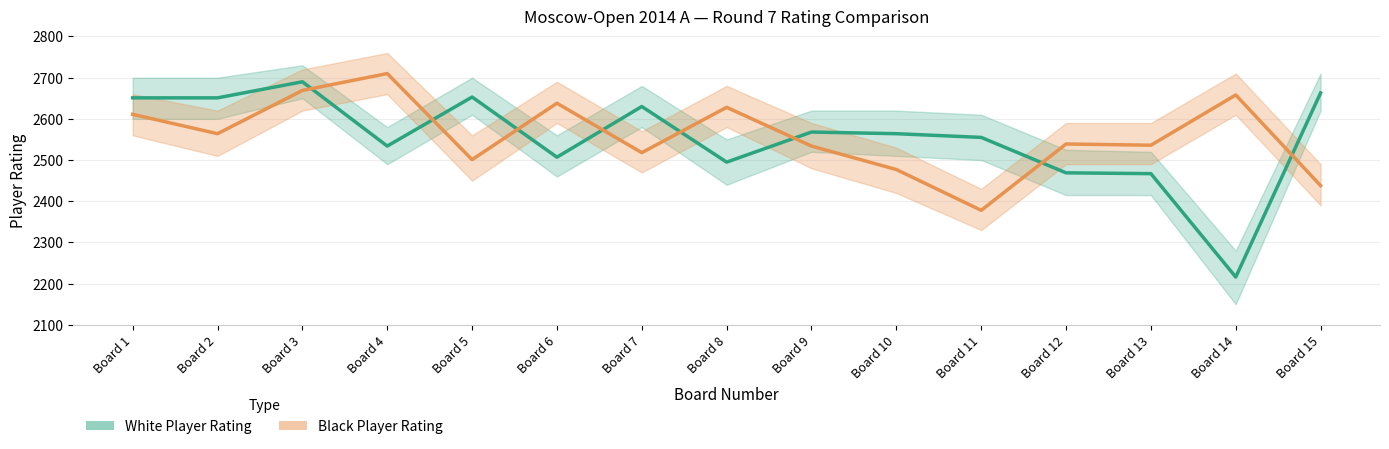

How many lines are shown in the chart?

2